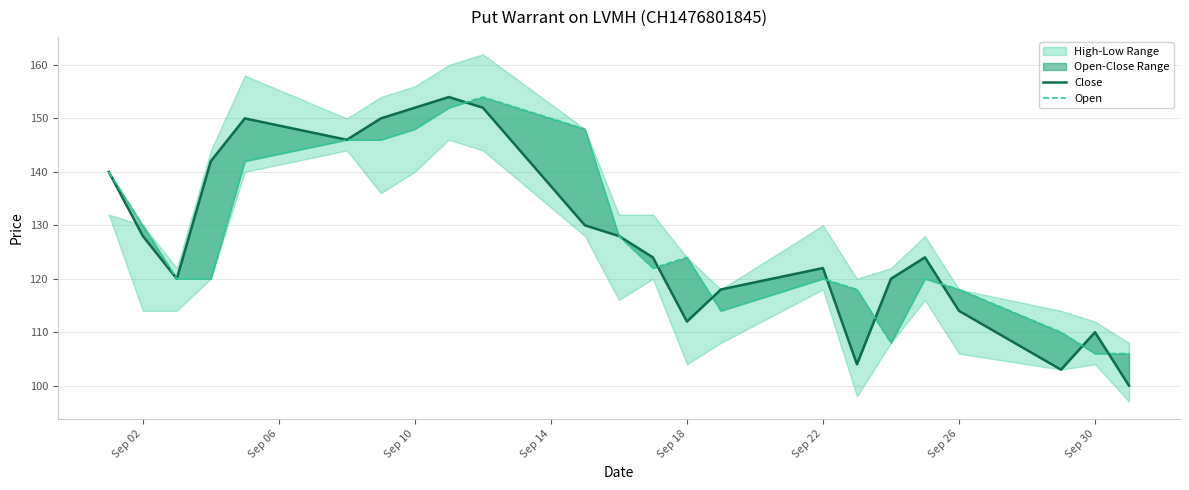

Is the value of Open at 8 greater than the value of Close at 20?

Yes